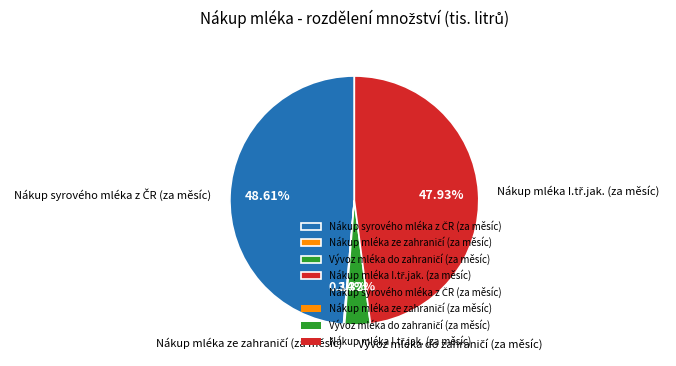

Is there any slice that represents more than half of the pie?

No